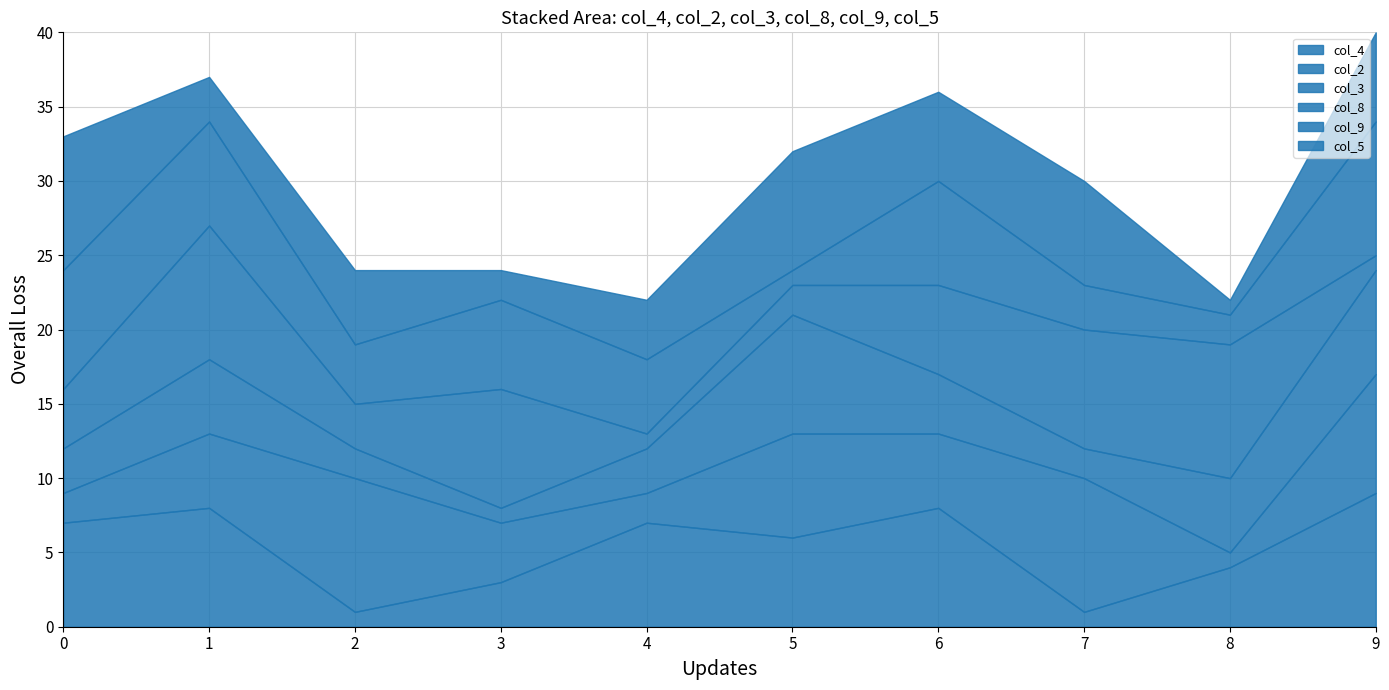

Which category has the lowest value across all series?

5